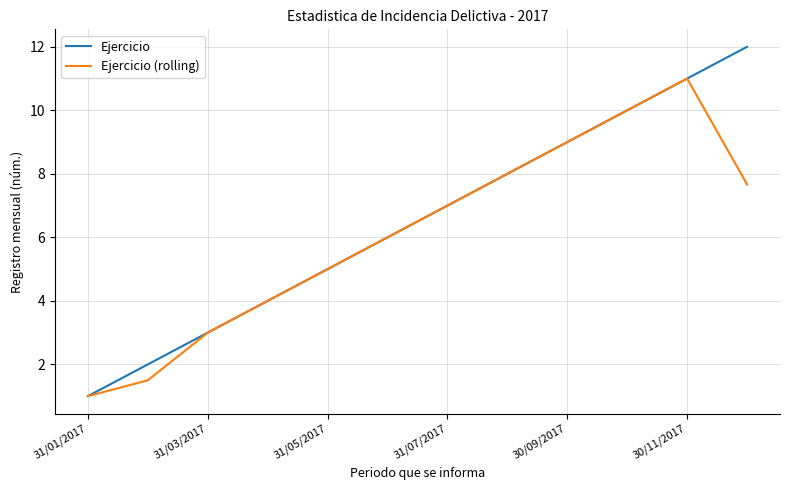

What is the maximum value shown in the chart?

12.0